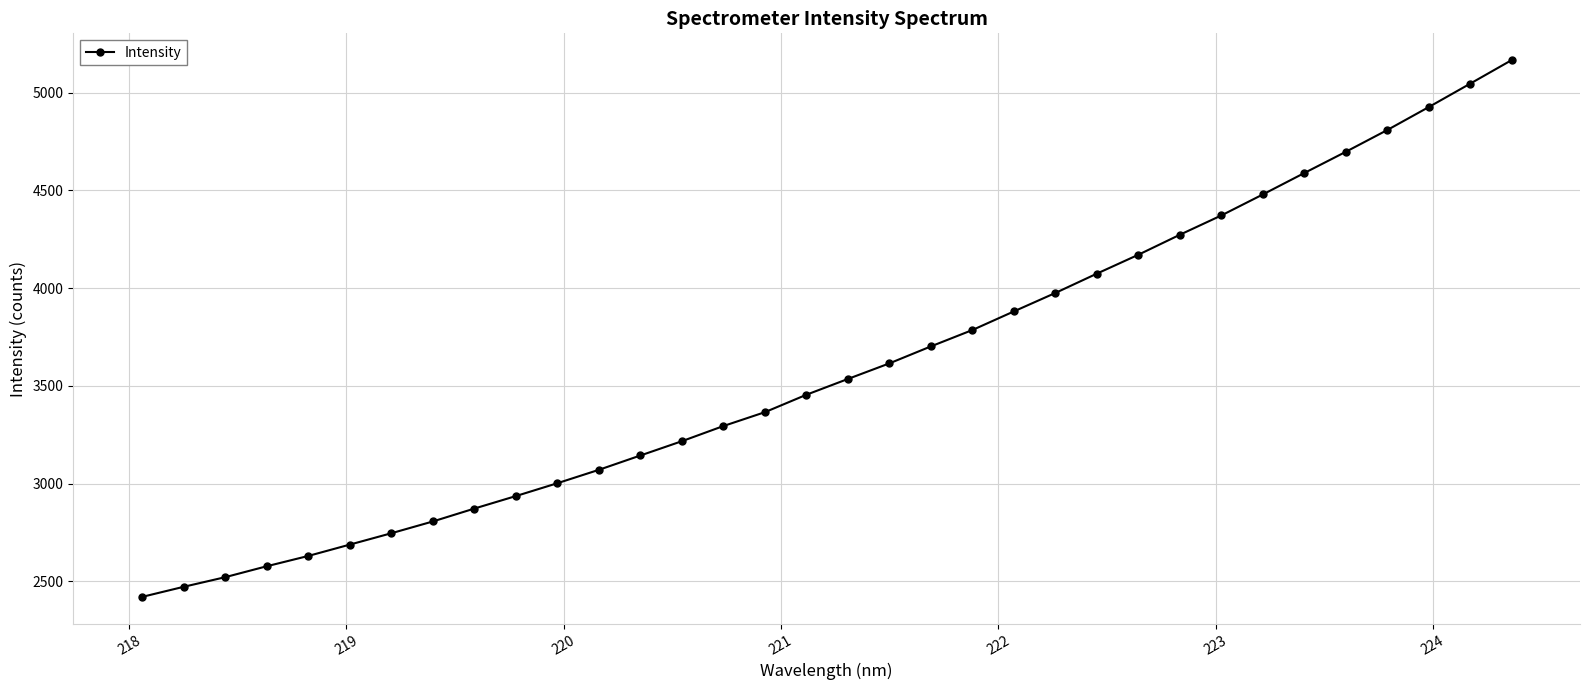

What is the value of the 26th point from the left?

4273.6